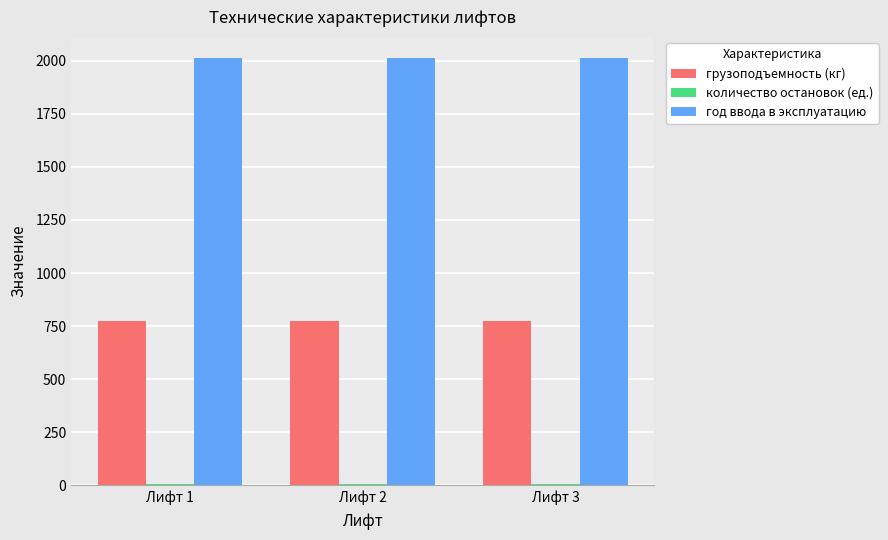

How many series are shown in this chart?

3